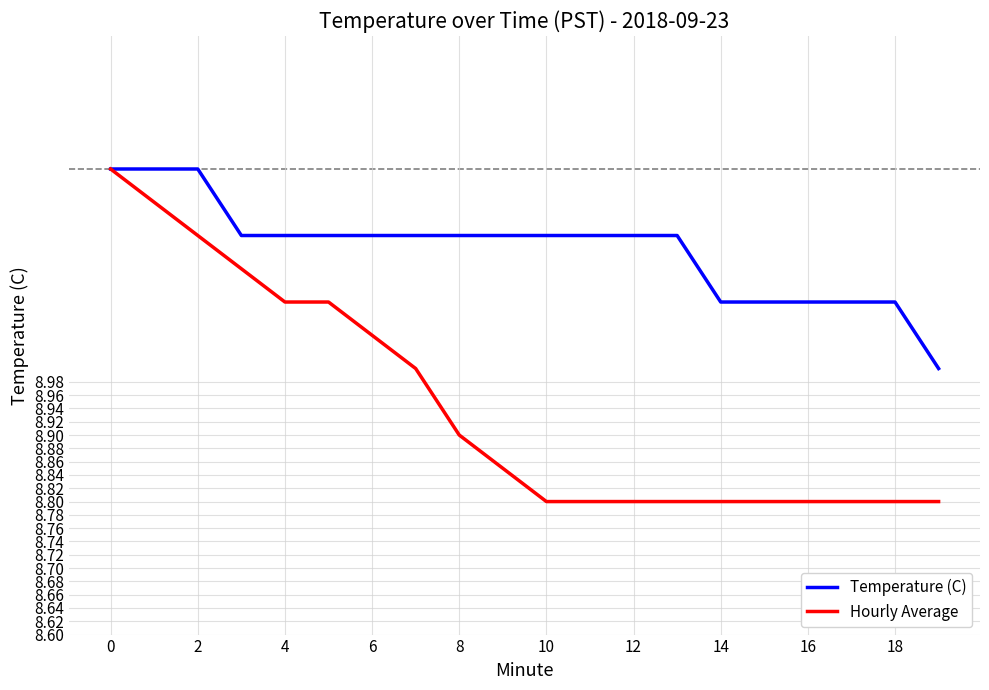

Does the chart display data point markers on the line(s)?

No